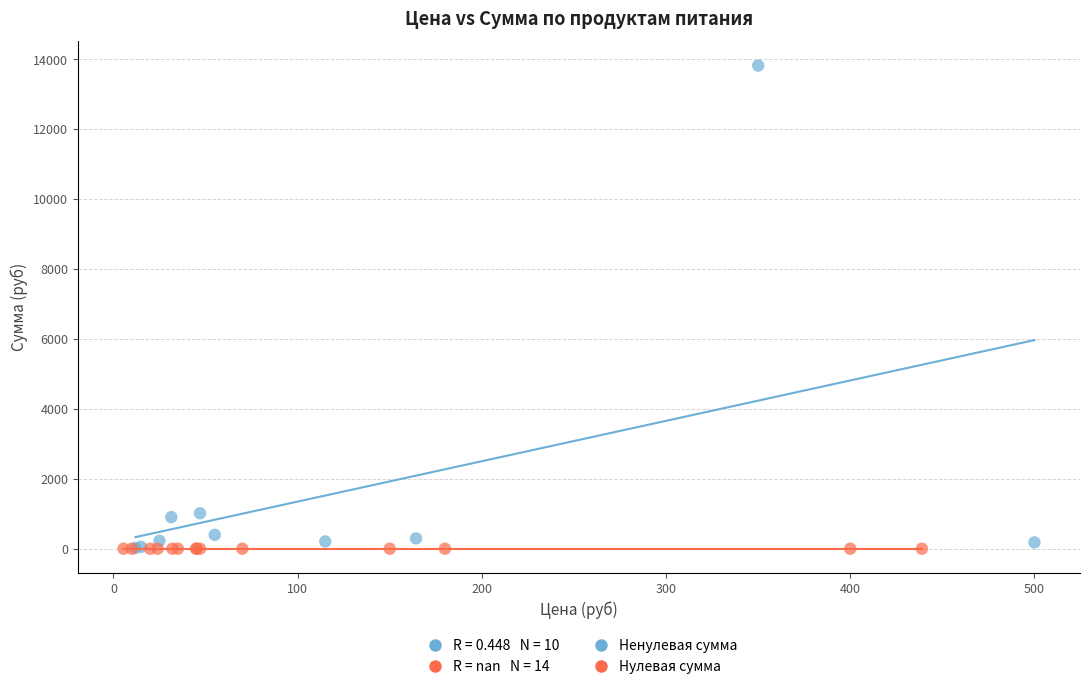

Which series contains the highest Y value?

Ненулевая сумма